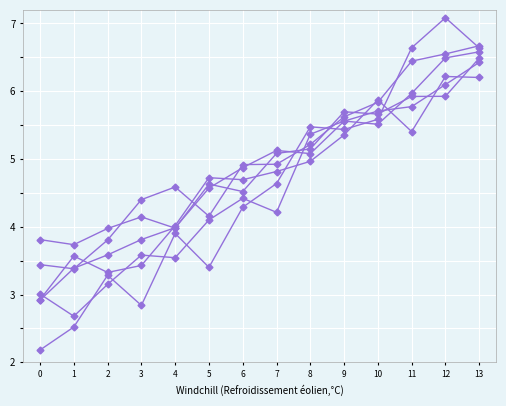

How many categories are shown in the chart?

14